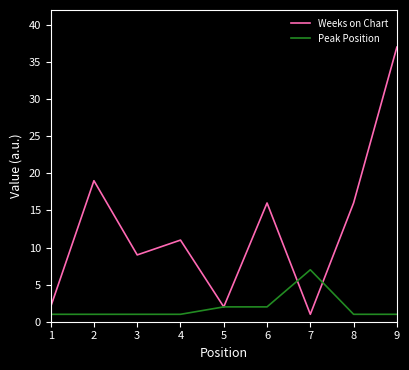

Where is Weeks on Chart nearest to the value 19?

2